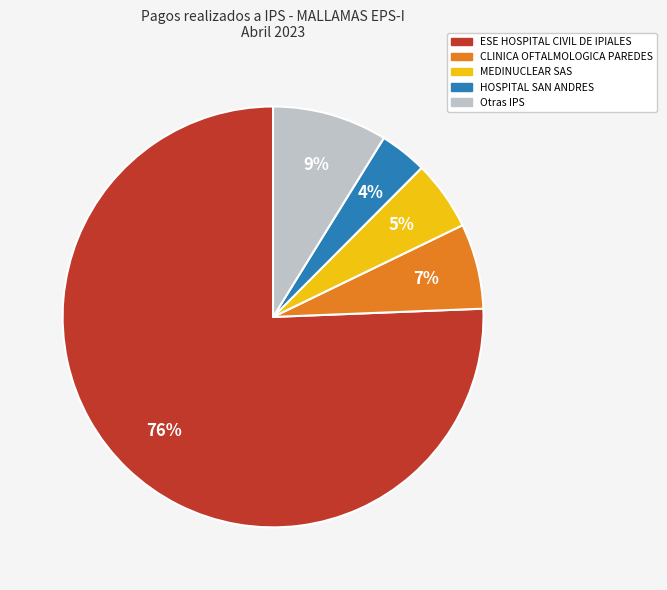

Which slice is the largest?

ESE HOSPITAL CIVIL DE IPIALES